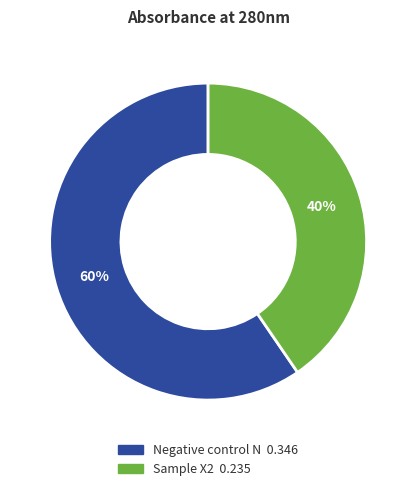

The Negative control N slice represents 60% of the pie. True or false?

True